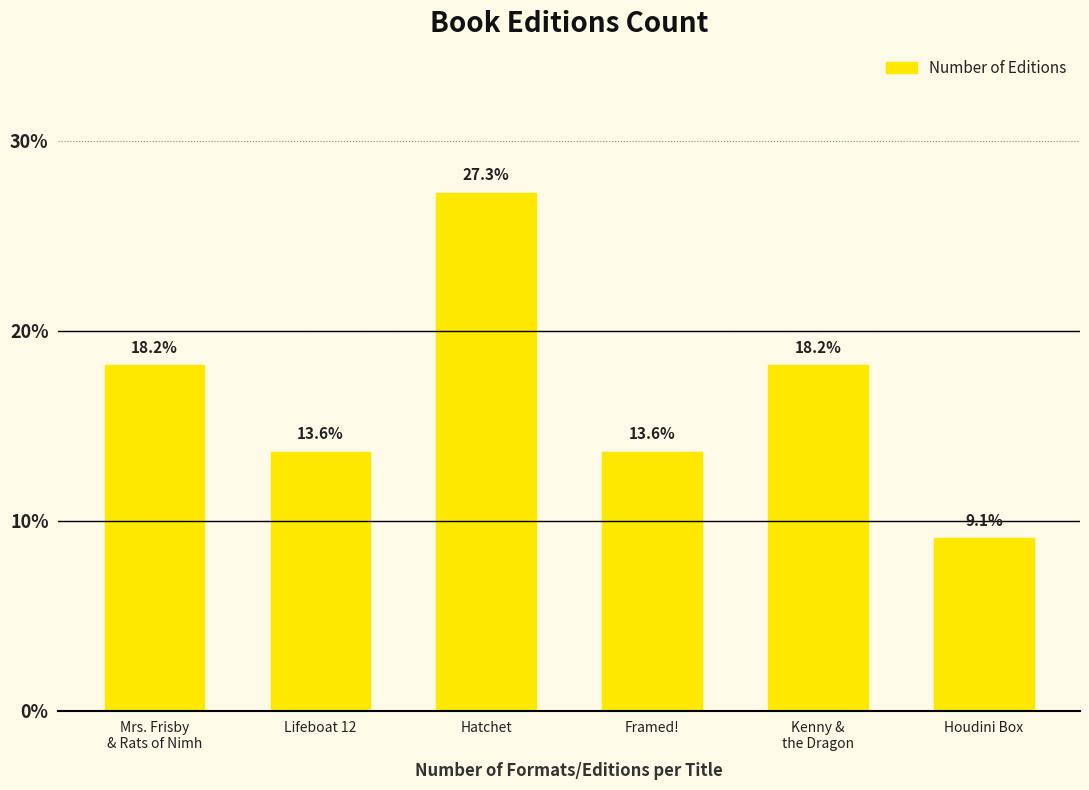

Approximately how many times larger is the value at Hatchet compared to Lifeboat 12?

2.0